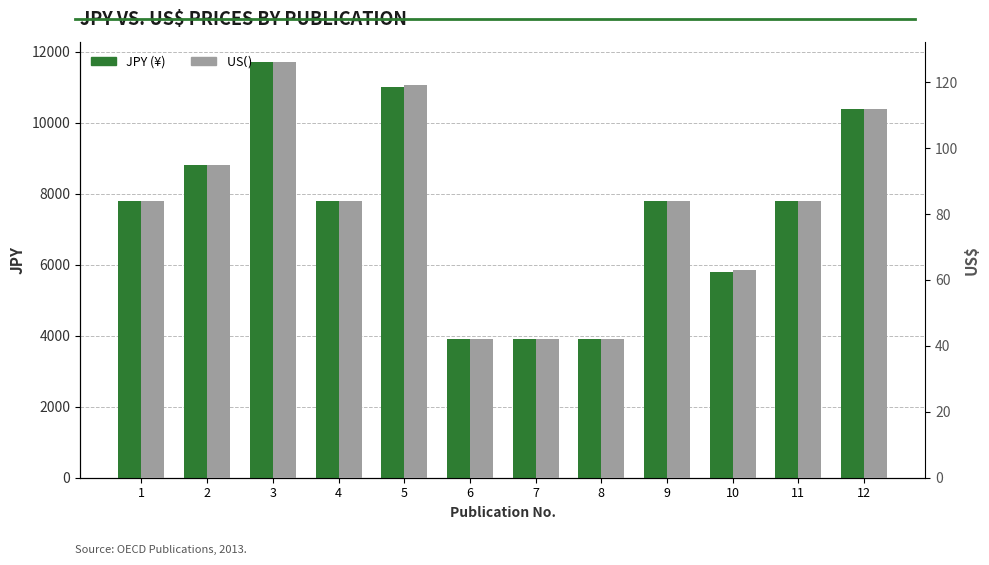

Reading right to left, what are all the values shown in this chart?

JPY: 12=10400	11=7800	10=5800	9=7800	8=3900	7=3900	6=3900	5=11000	4=7800	3=11700	2=8800	1=7800
US$: 12=112	11=84	10=63	9=84	8=42	7=42	6=42	5=119	4=84	3=126	2=95	1=84